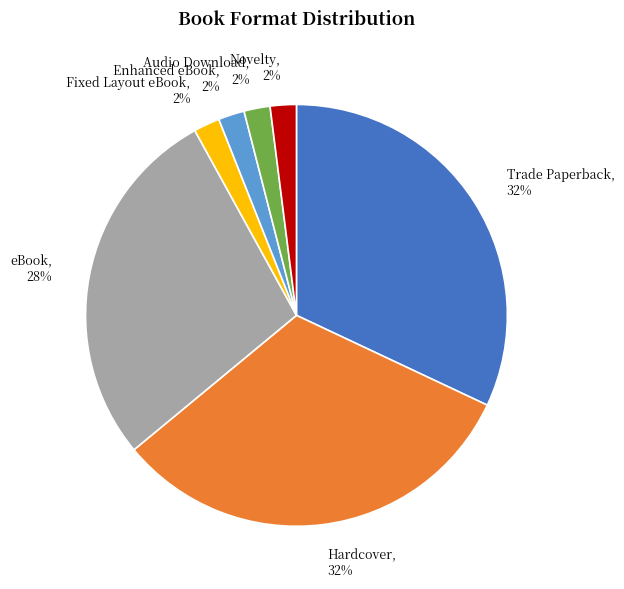

Is it true that Novelty is 2% of the pie?

True